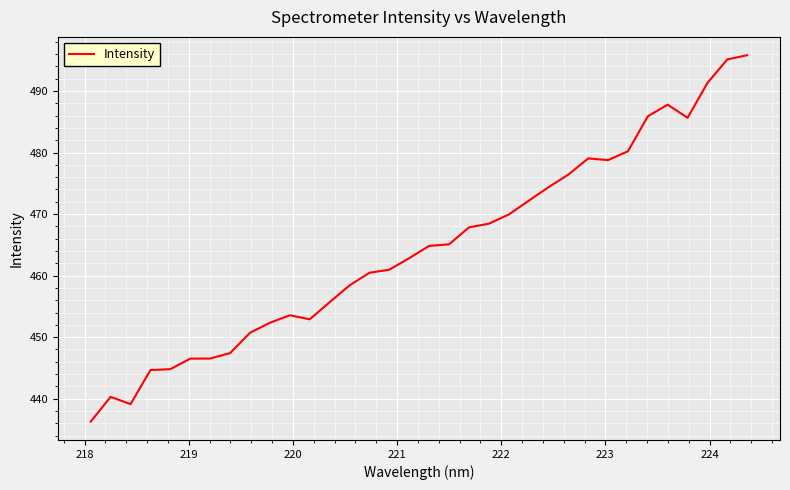

Does the chart display data point markers on the line(s)?

No